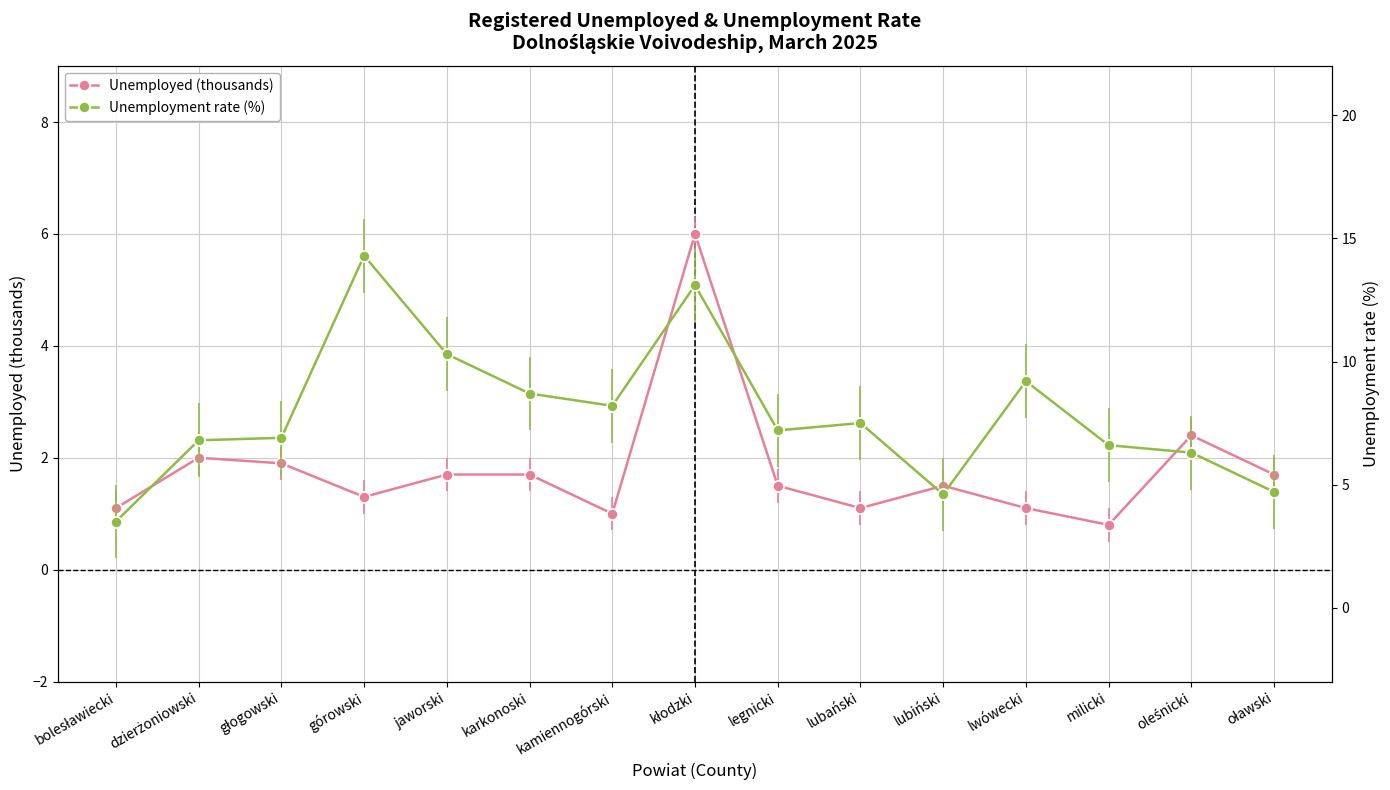

What is the average value of the Unemployment rate (%) series?

7.9